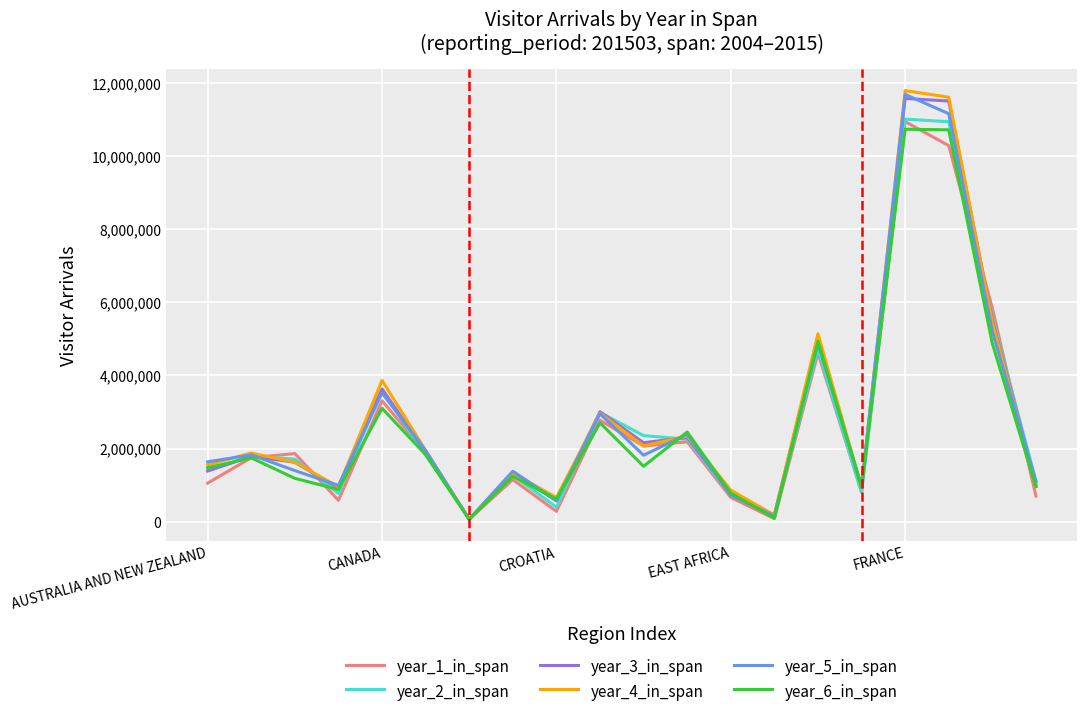

Which series has the largest range (max minus min)?

year_4_in_span